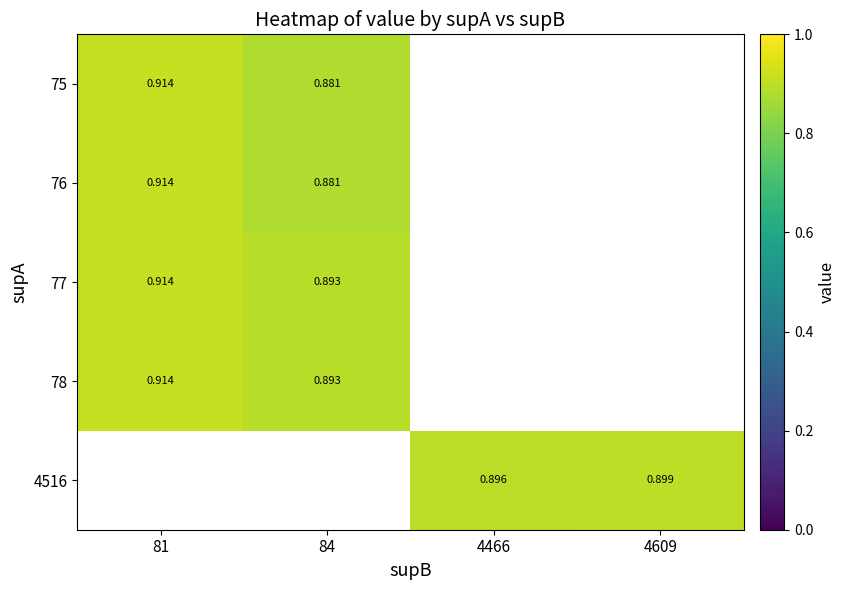

What is the maximum value for 77?

0.9